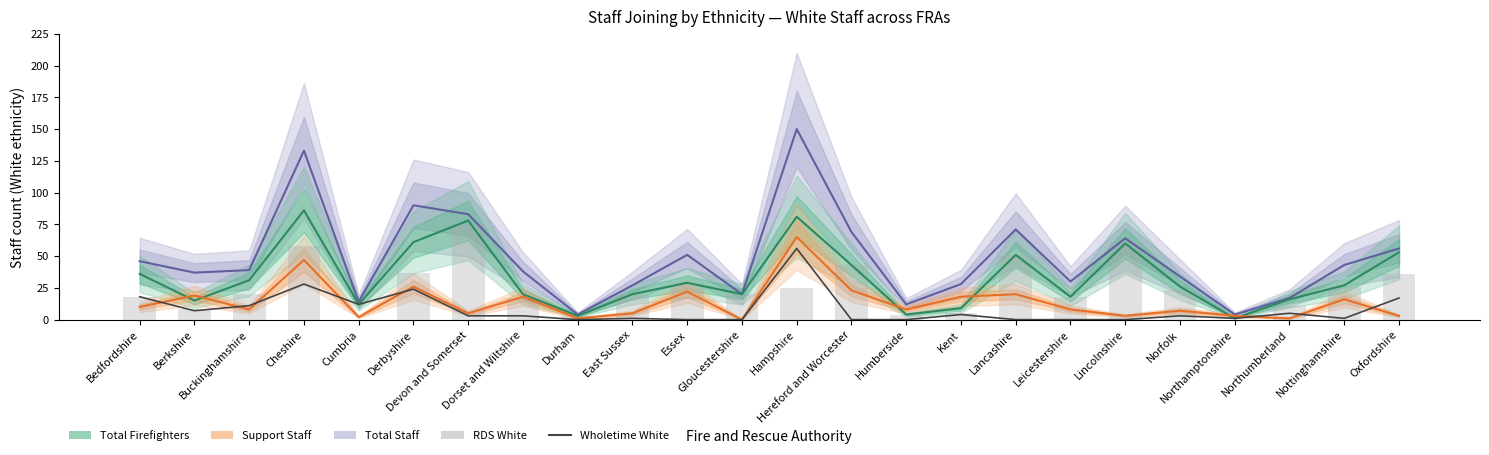

How many groups of bars are there?

24